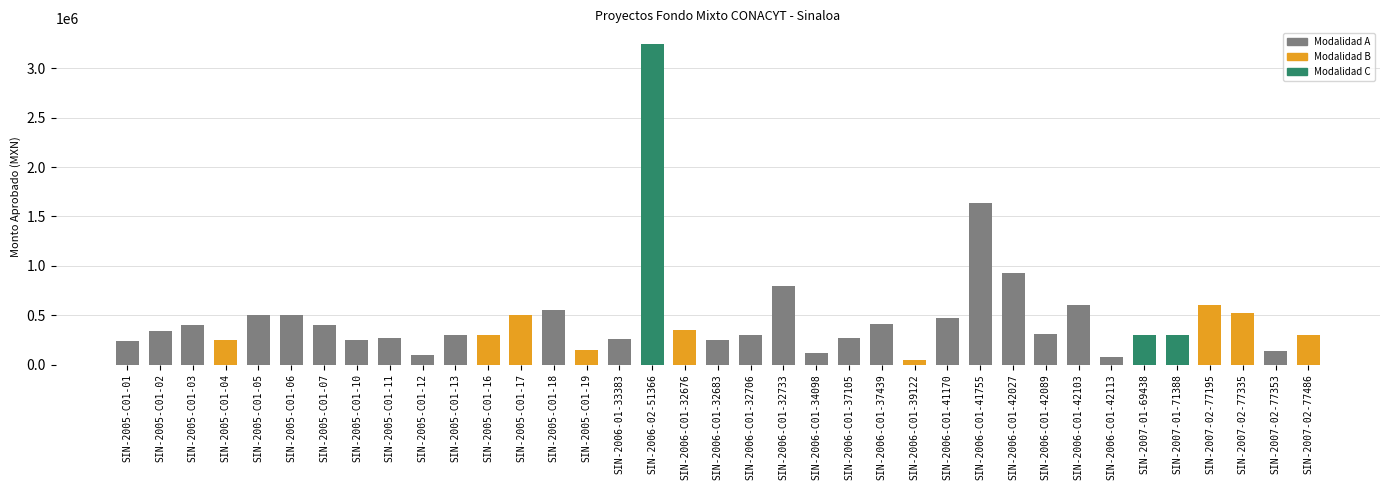

Reading right to left, list all the values displayed in this chart.

300000	135000	519000	600000	300000	300000	80000	600000	305000	925000	1631752	474000	50000	410073	270000	120000	800000	302000	244400	346600	3242800	255000	150000	550000	500000	300000	300000	100000	270000	250000	400000	500000	500000	250000	400000	340000	240000